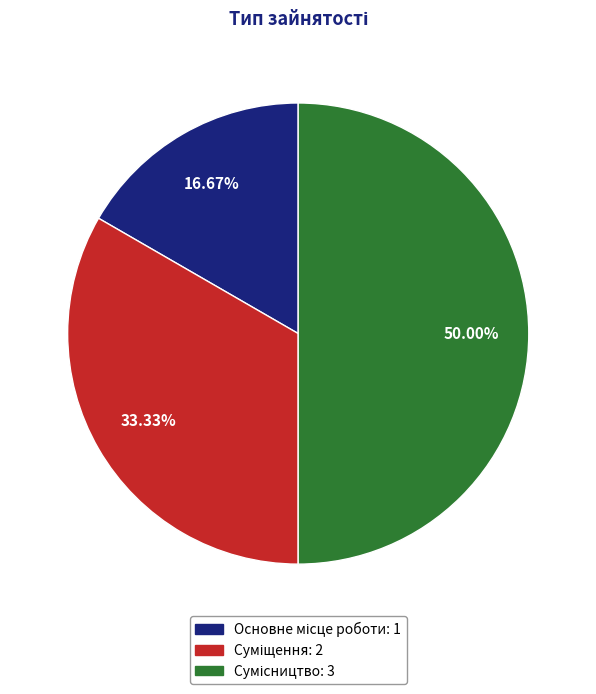

To the nearest percent, what portion does Суміщення represent?

33%